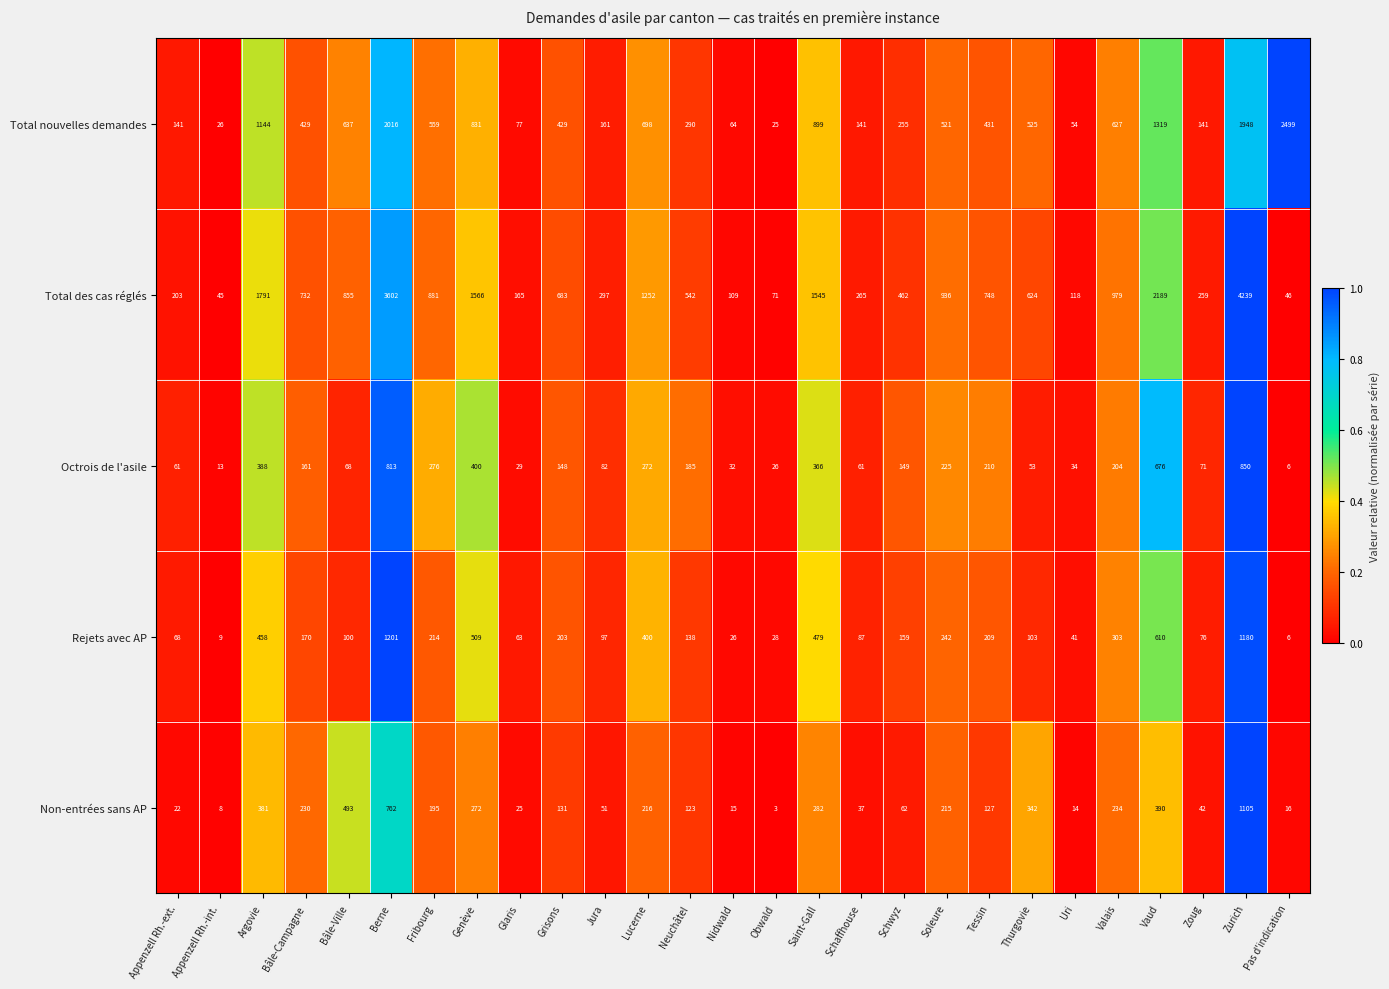

The Non-entrées sans AP series shows 282 at Saint-Gall. True or false?

True